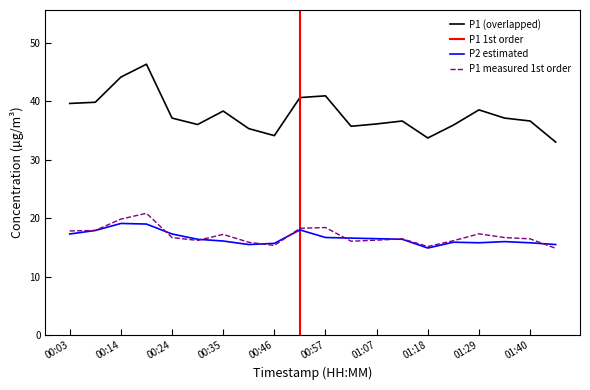

How many interior local valleys does the P1 series have?

4